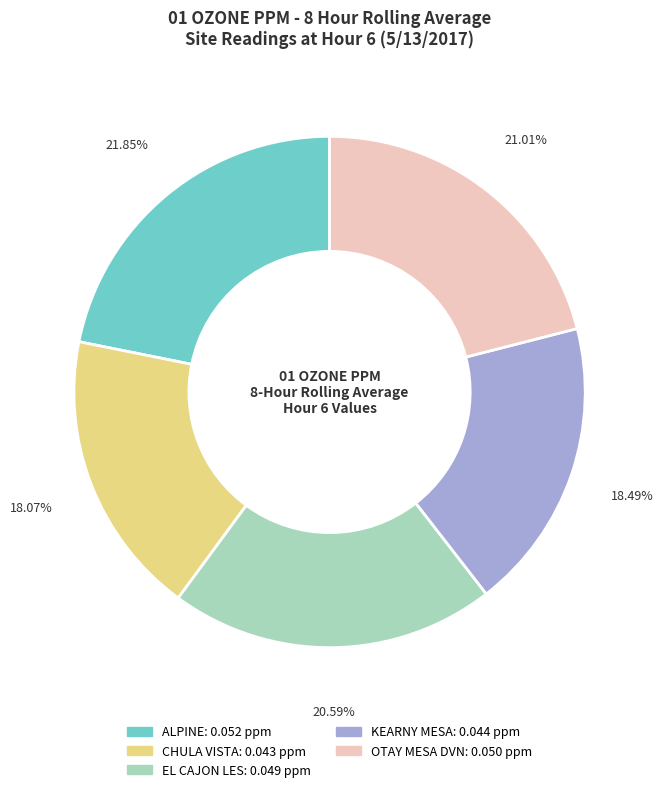

What is the largest slice in the pie chart?

ALPINE